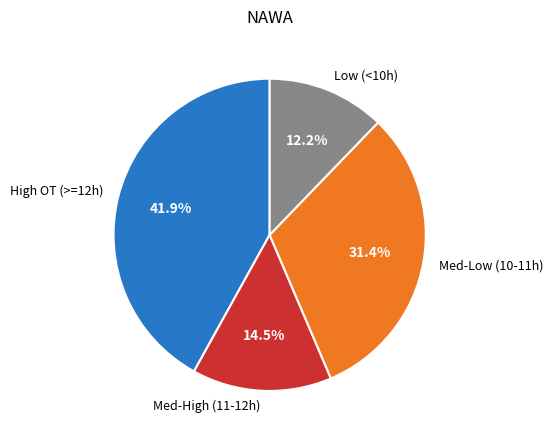

Which has a higher value, Med-Low (10-11h) or Med-High (11-12h)?

Med-Low (10-11h)